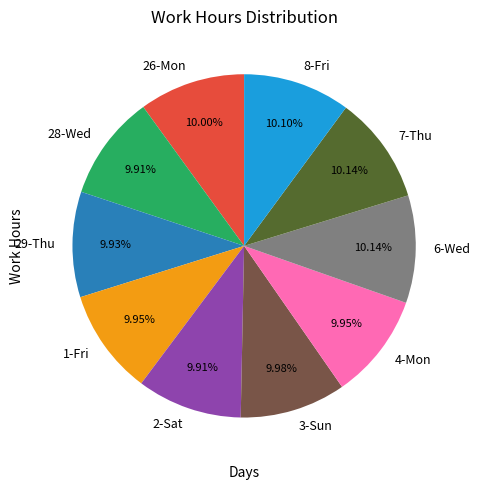

Do 8-Fri and 4-Mon together represent more than half of the pie?

No